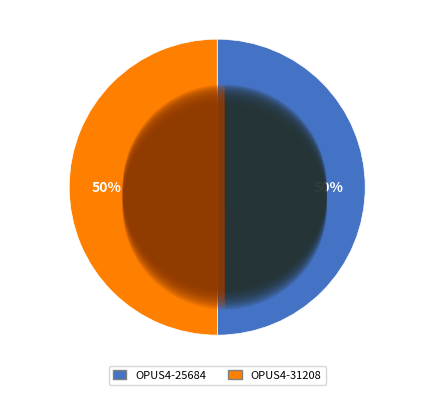

Approximately how many times larger is the value at OPUS4-31208 compared to OPUS4-25684?

1.0